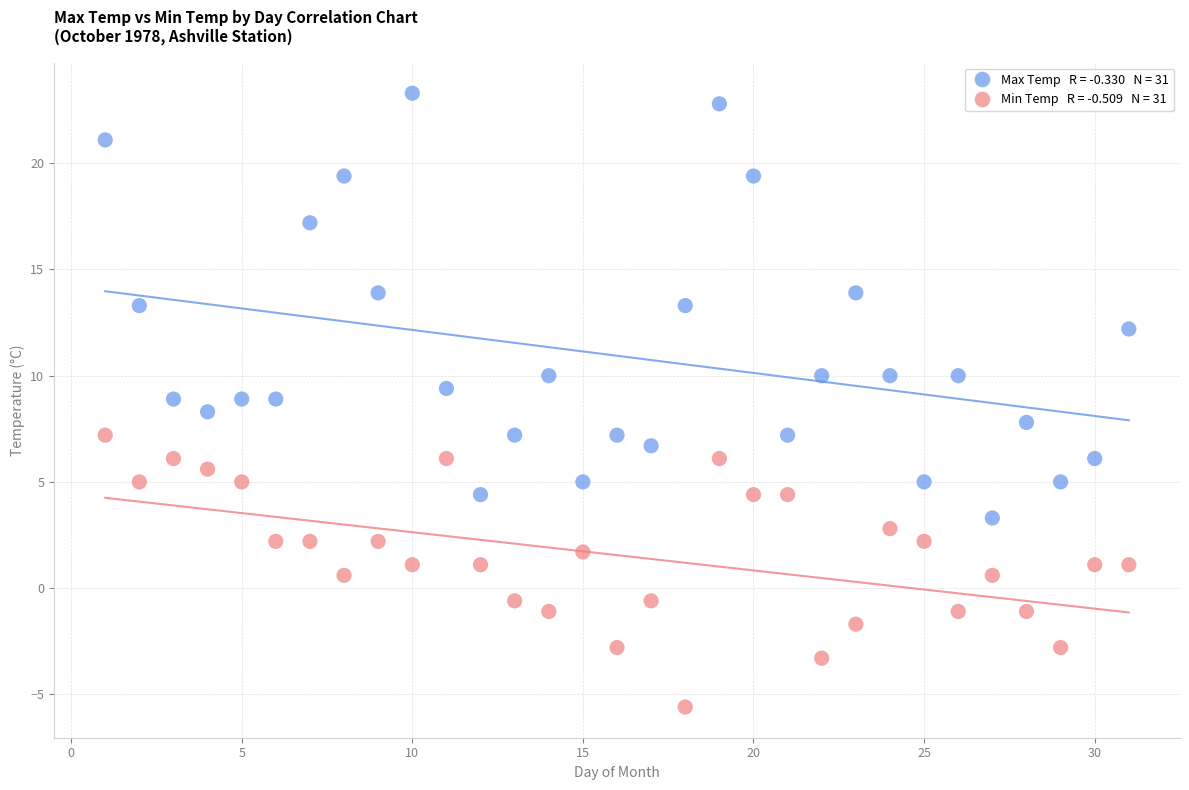

Across all data points, what is the range of X values (max minus min)?

30.0